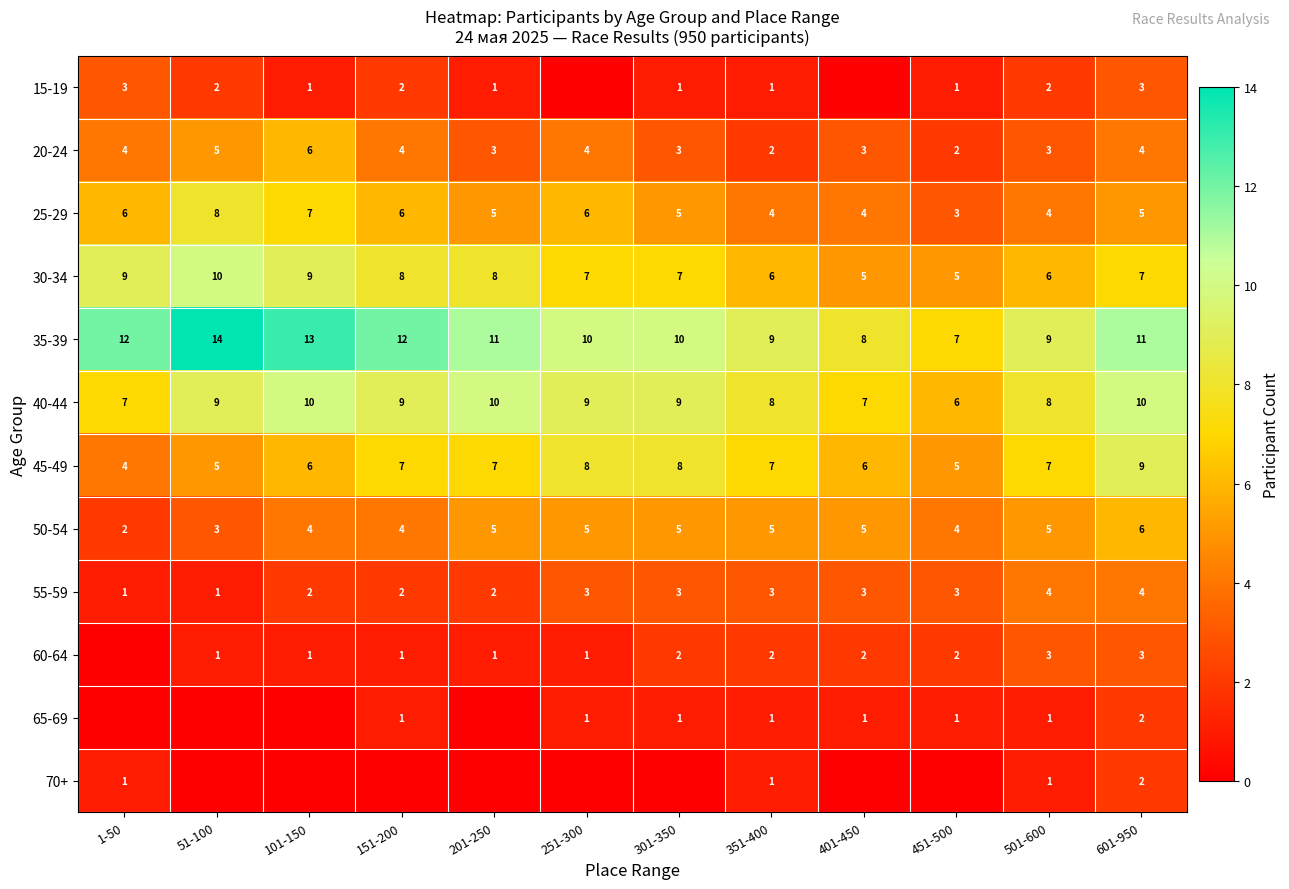

True or false: 45-49 has a value of 4 at 1-50.

True